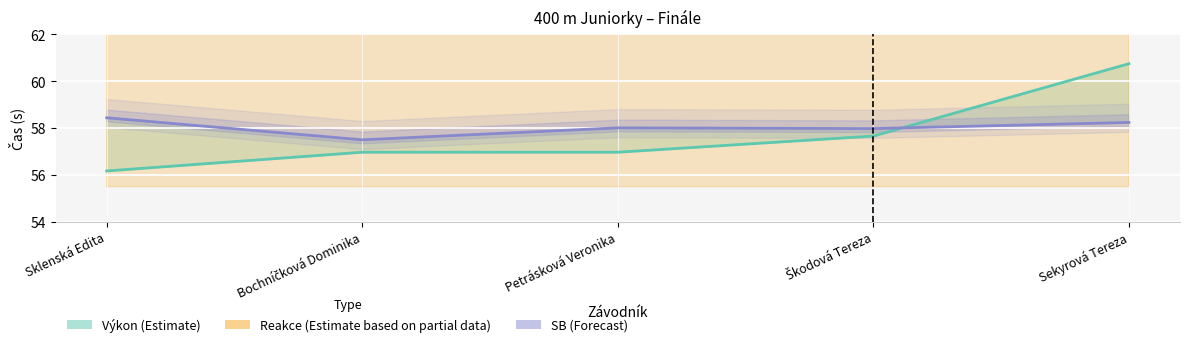

How many data points in SB are less than 58?

2